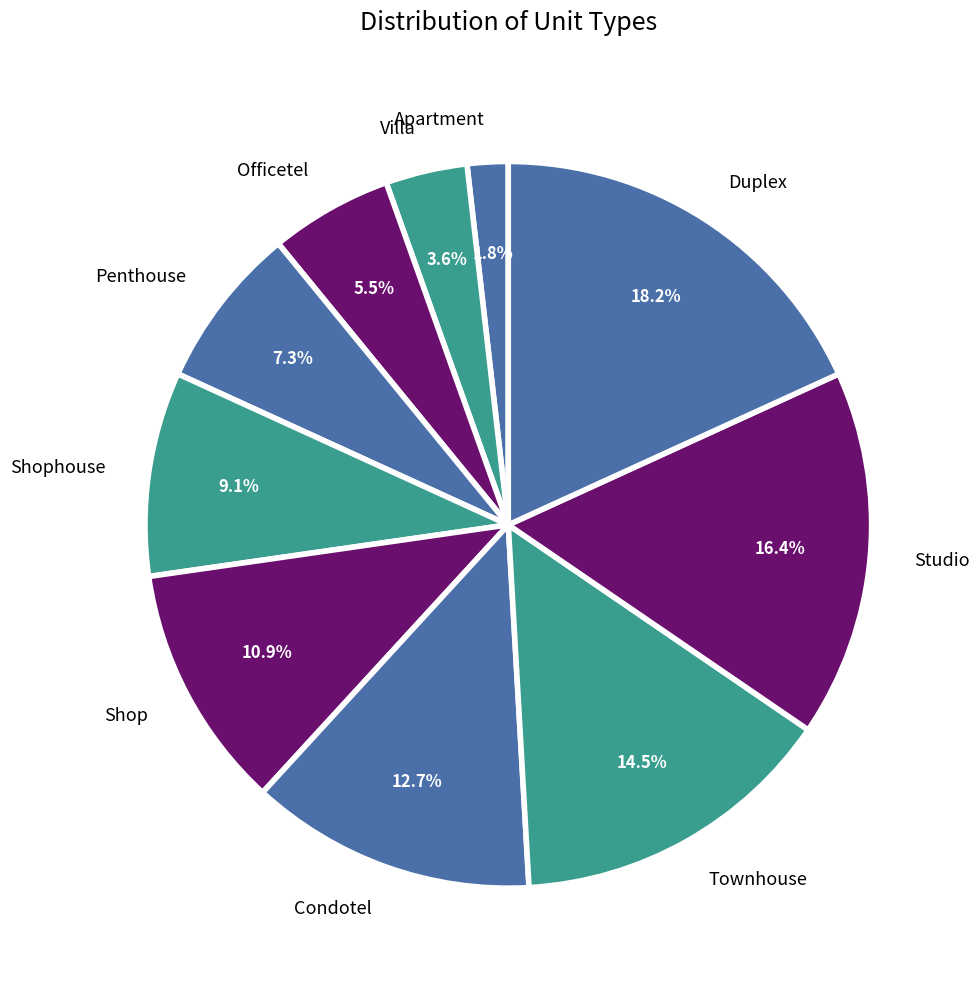

How many segments does this pie chart have?

10